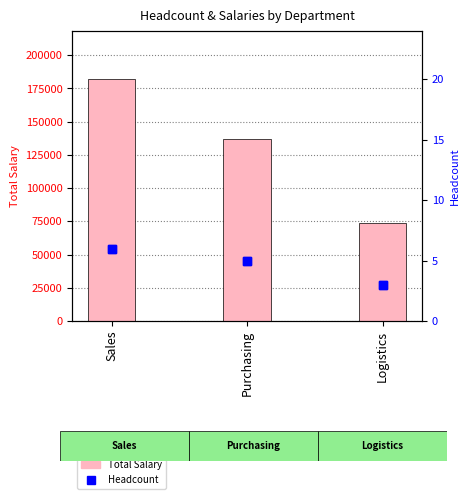

What is the maximum value for Headcount?

6